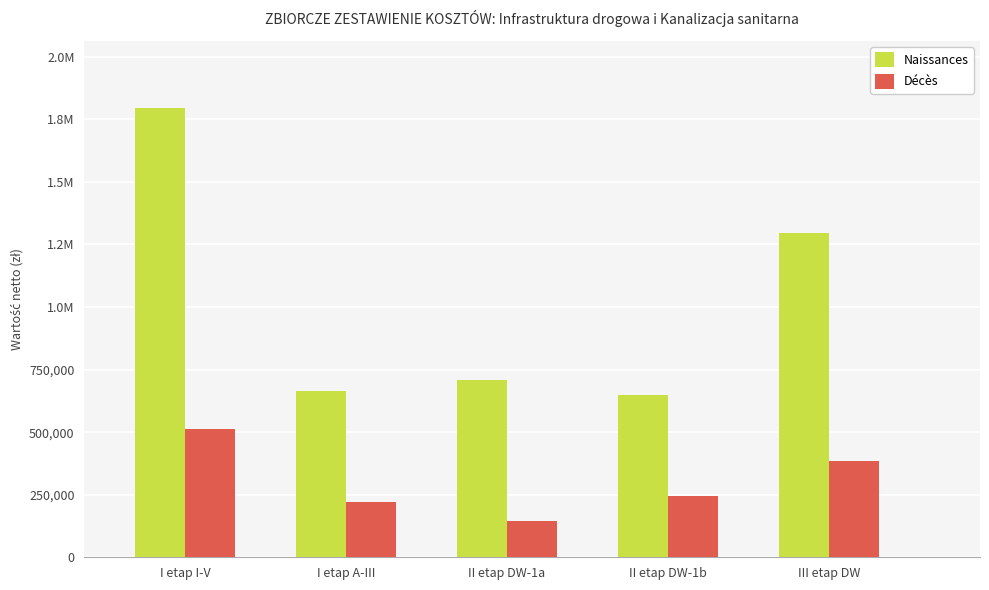

Reading left to right, what are all the values shown in this chart?

Naissances: 1794257.9	666171.9	708814.2	649885.0	1296215.2
Décès: 511544.7	221788.6	143089.4	246829.3	382764.2